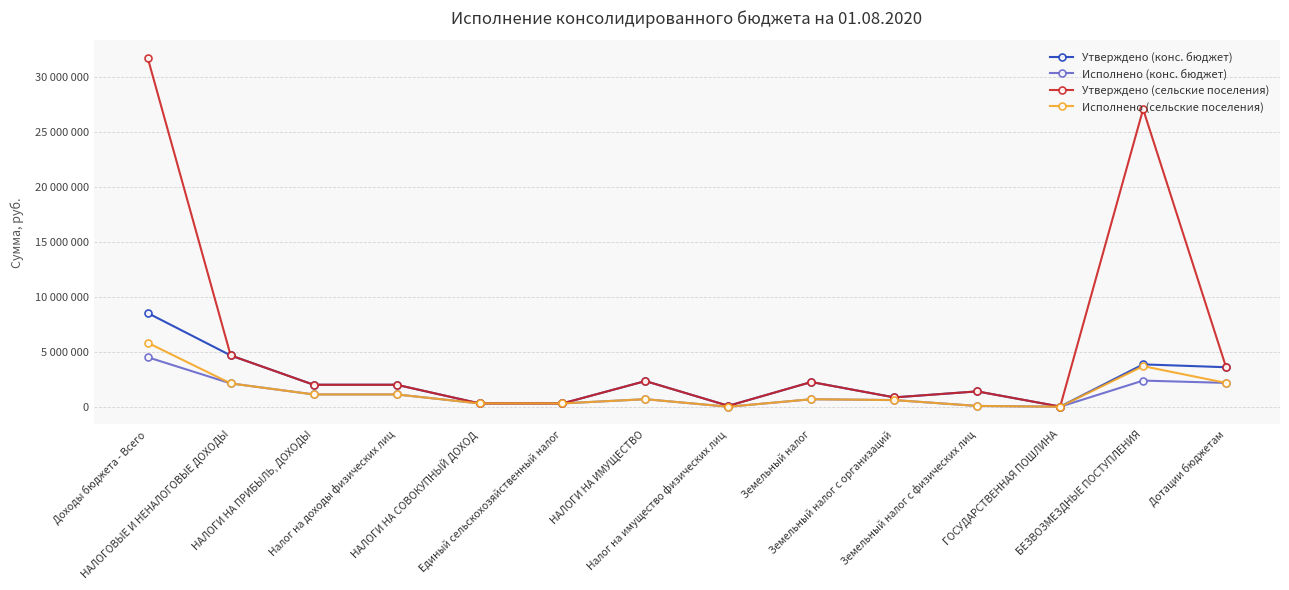

What are all the series names shown in the legend?

Утверждено (конс. бюджет), Исполнено (конс. бюджет), Утверждено (сельские поселения), Исполнено (сельские поселения)